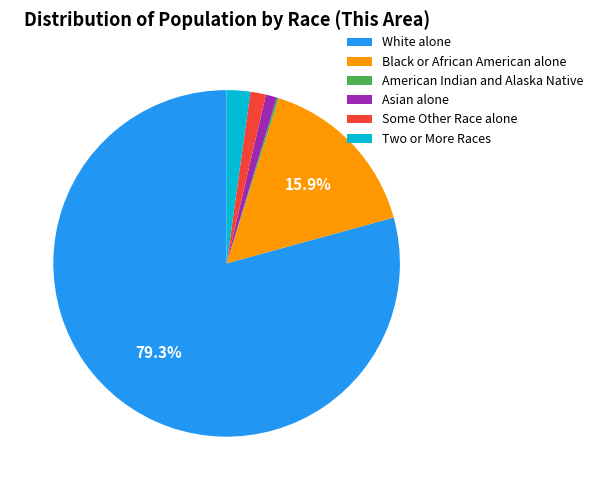

Between Some Other Race alone and White alone, which is larger?

White alone